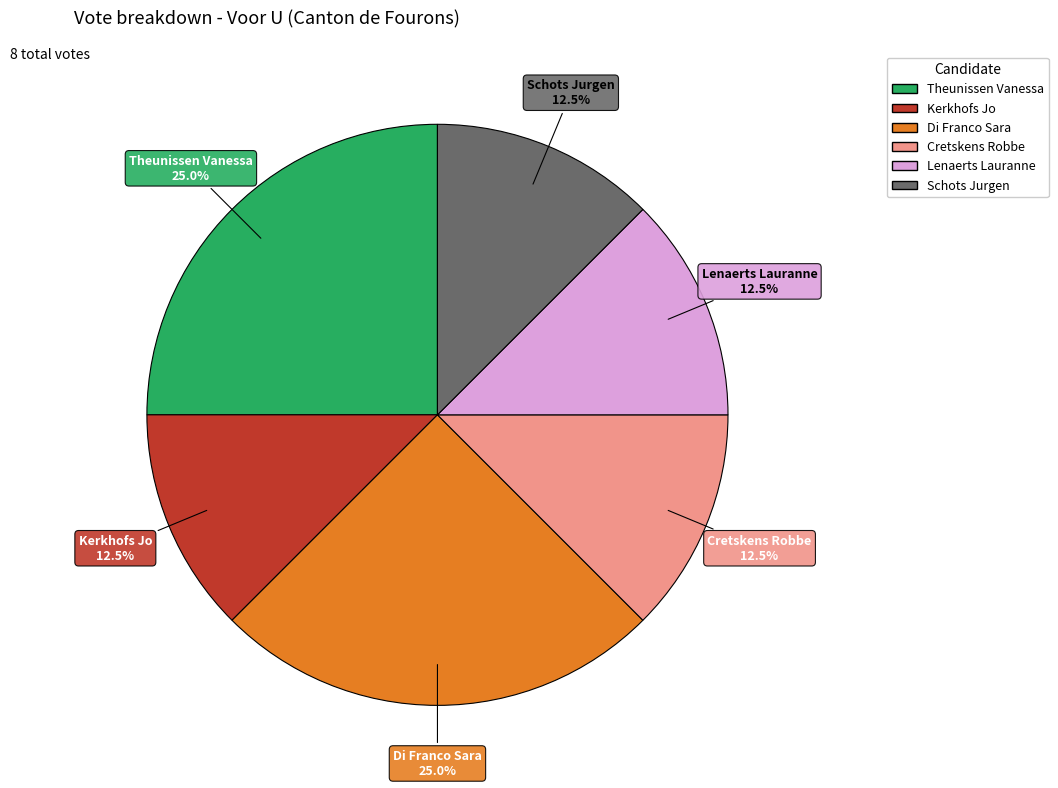

Does any single category account for the majority?

No